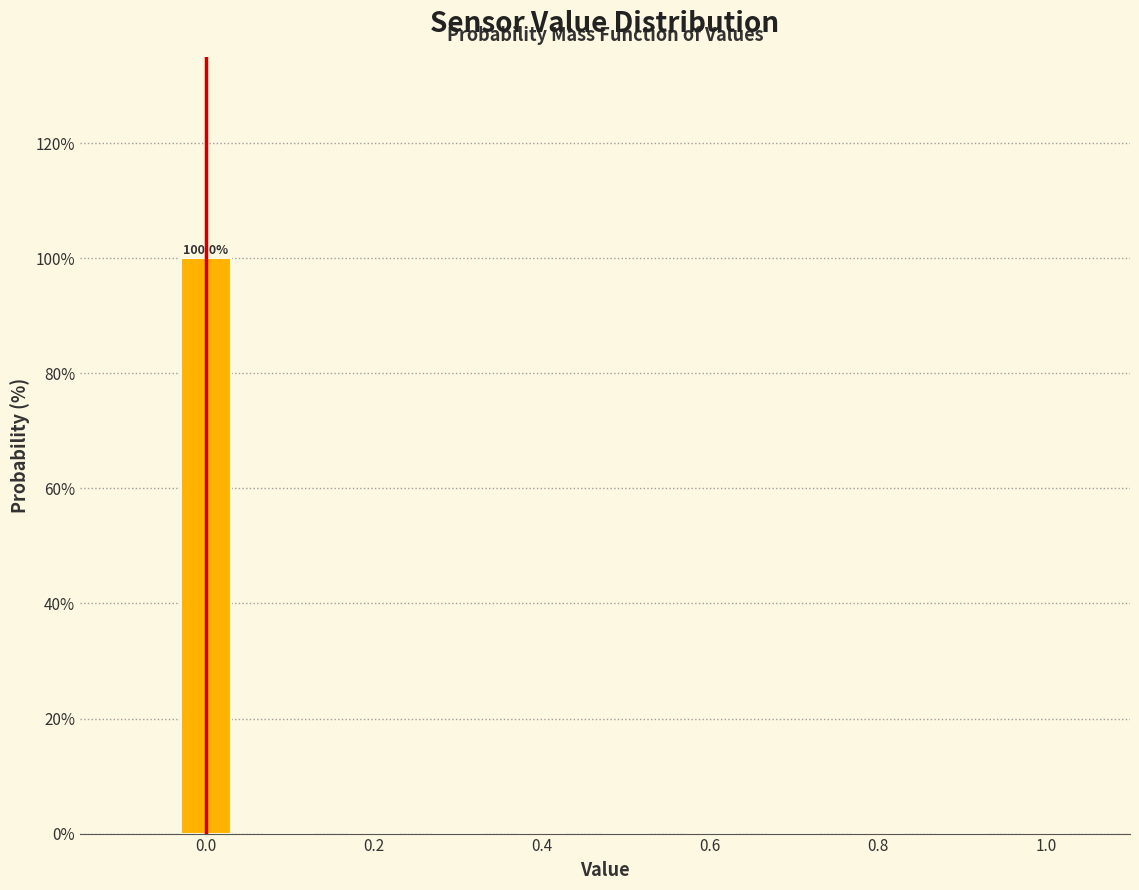

Over which range of the x-axis is the bar tallest?

-0.05 to 0.05